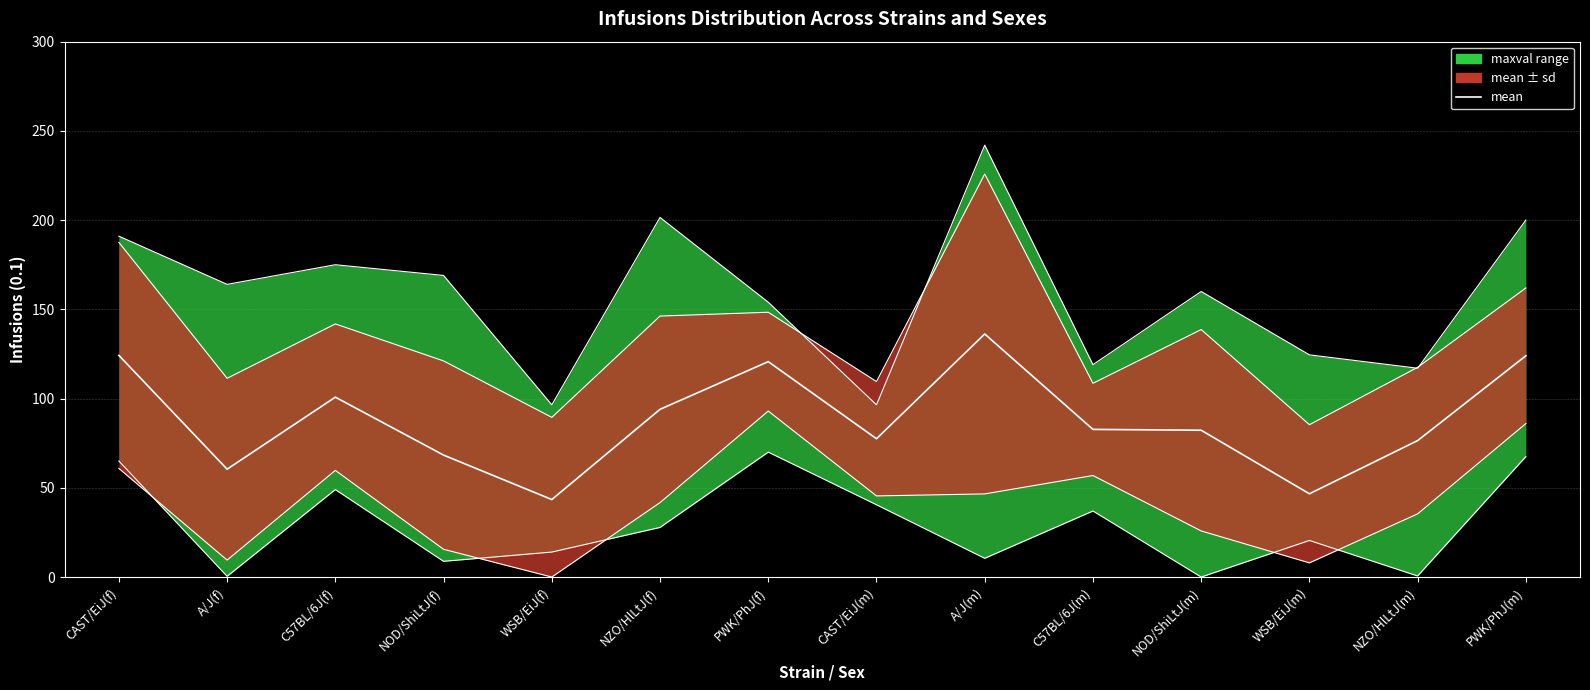

How many interior local peaks (higher than both neighbors) does the data have?

3